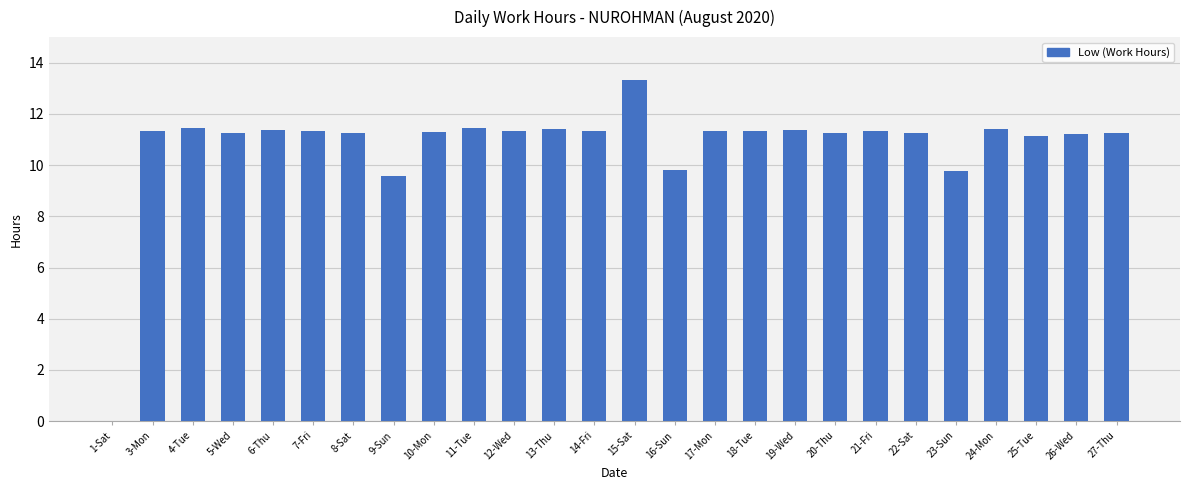

Read the value at 16-Sun.

9.8